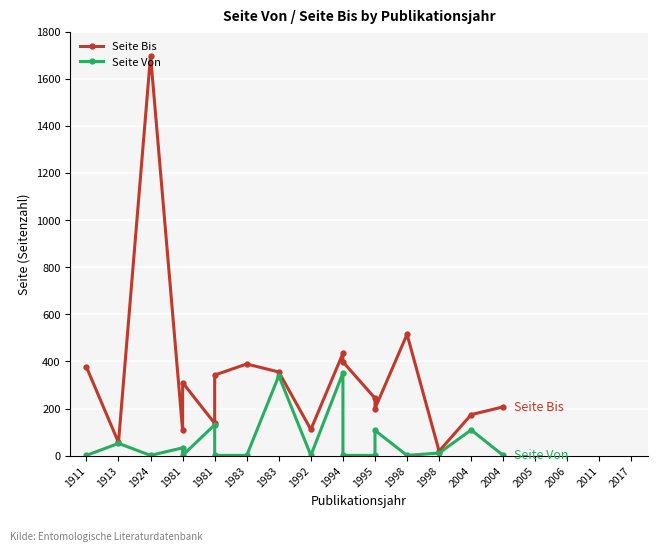

At how many categories does at least one series exceed 1360?

1